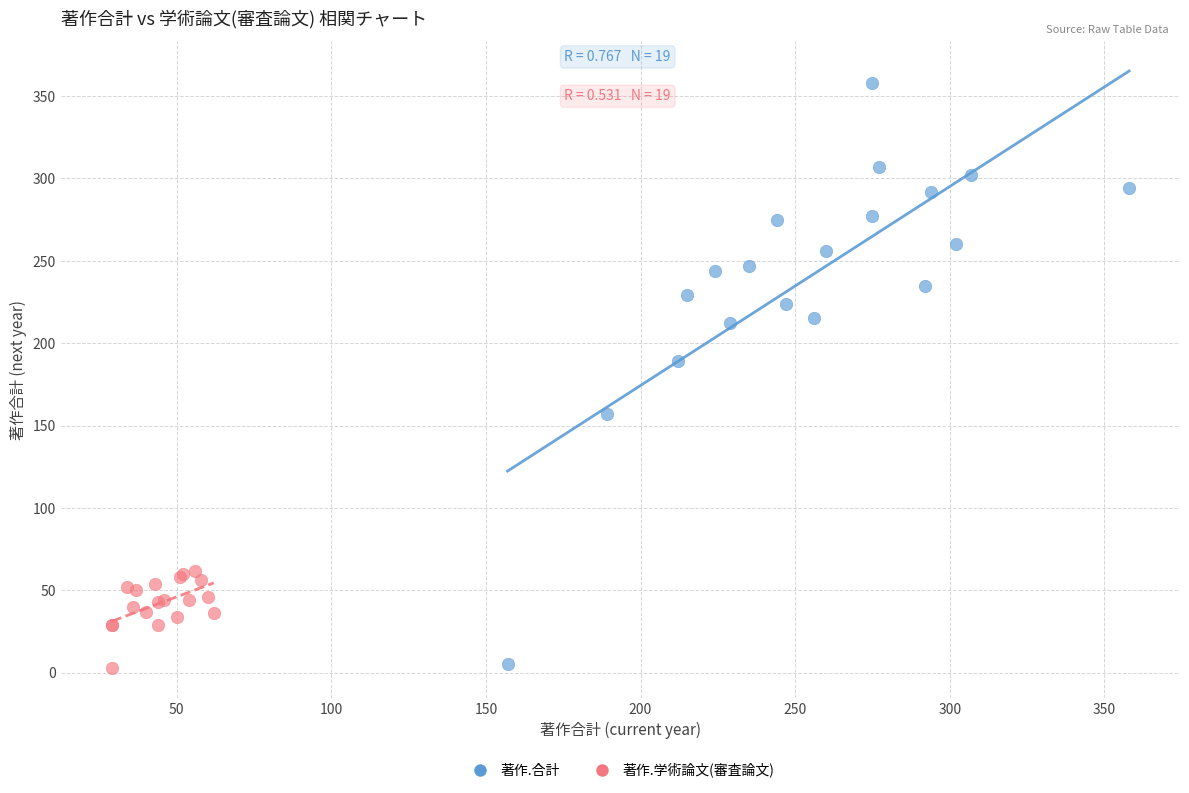

Which series reaches the maximum Y coordinate?

著作.合計